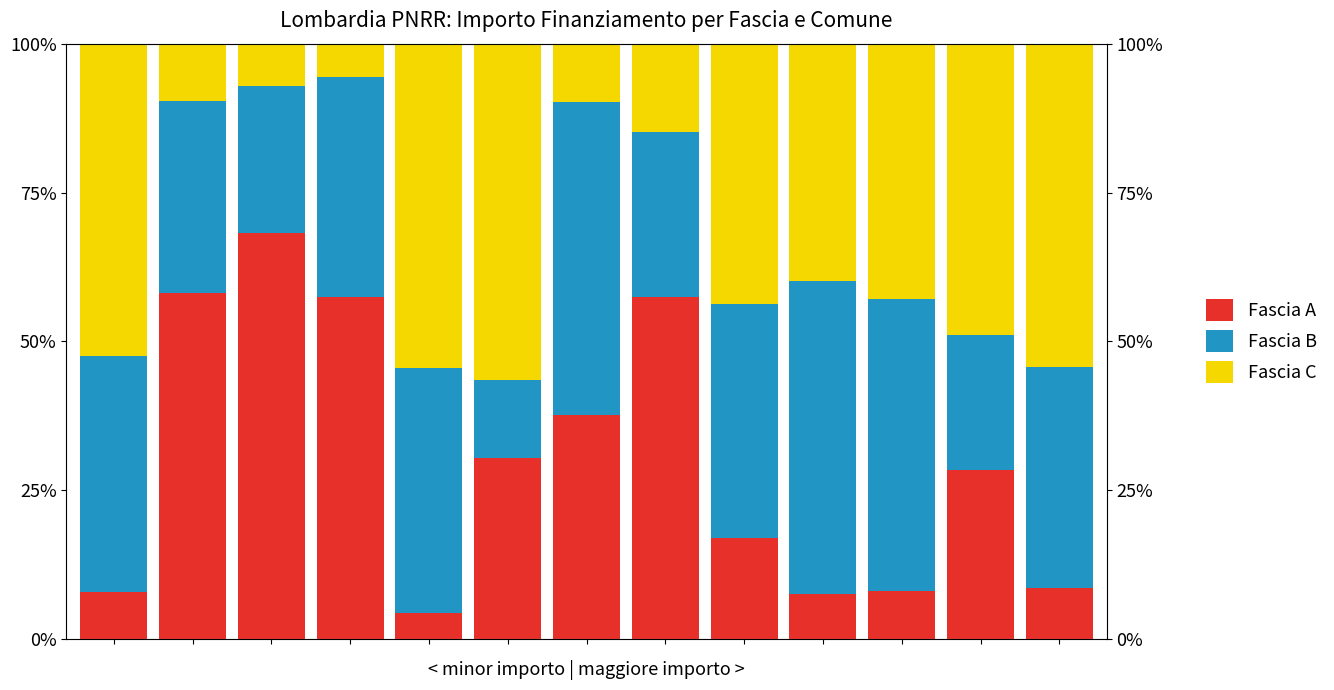

Which series has the largest total across all categories?

Fascia B